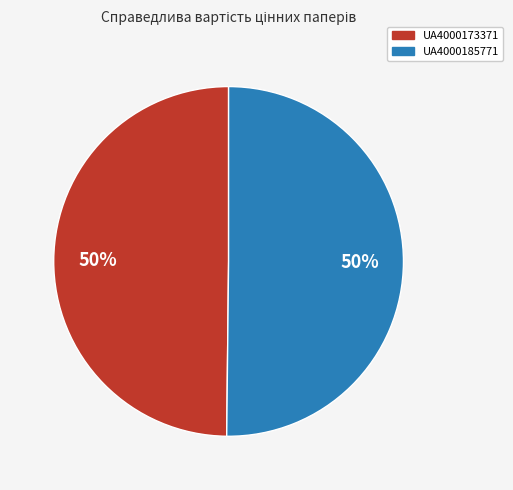

Approximately how many times larger is the value at UA4000173371 compared to UA4000185771?

1.0